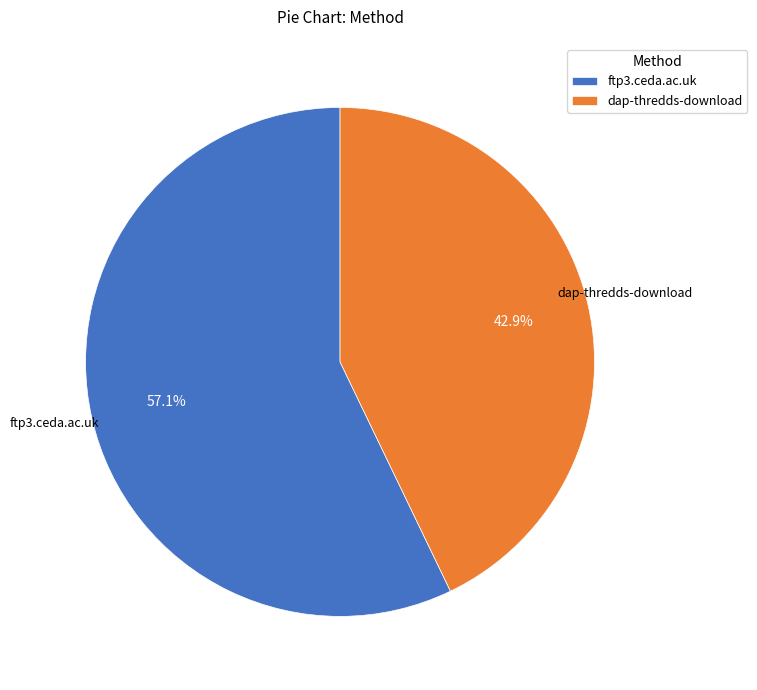

Between ftp3.ceda.ac.uk and dap-thredds-download, which is larger?

ftp3.ceda.ac.uk